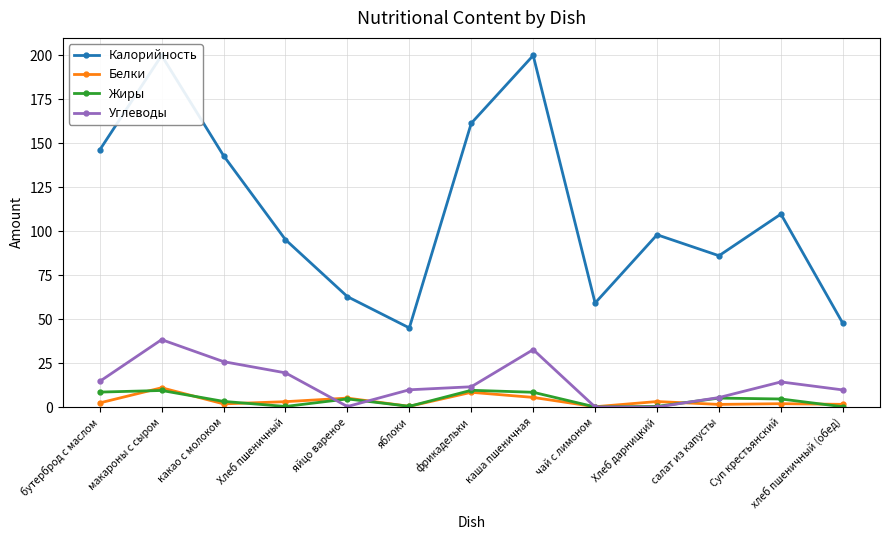

What is the difference between the second highest and second lowest values in the Белки series?

8.0